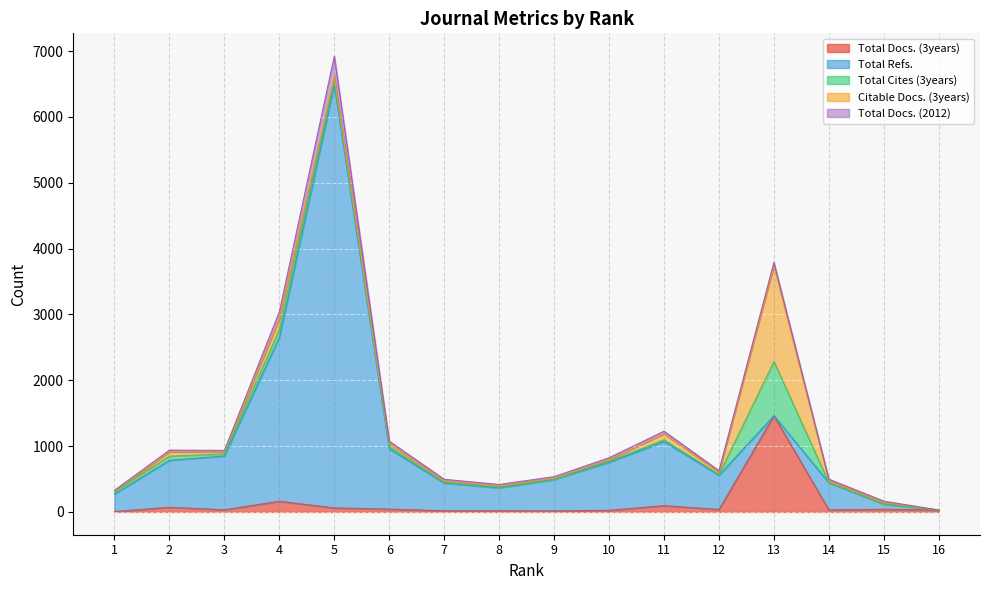

Rank the series at 13 from lowest to highest value.

Total Refs., Total Docs. (2012), Total Cites (3years), Citable Docs. (3years), Total Docs. (3years)